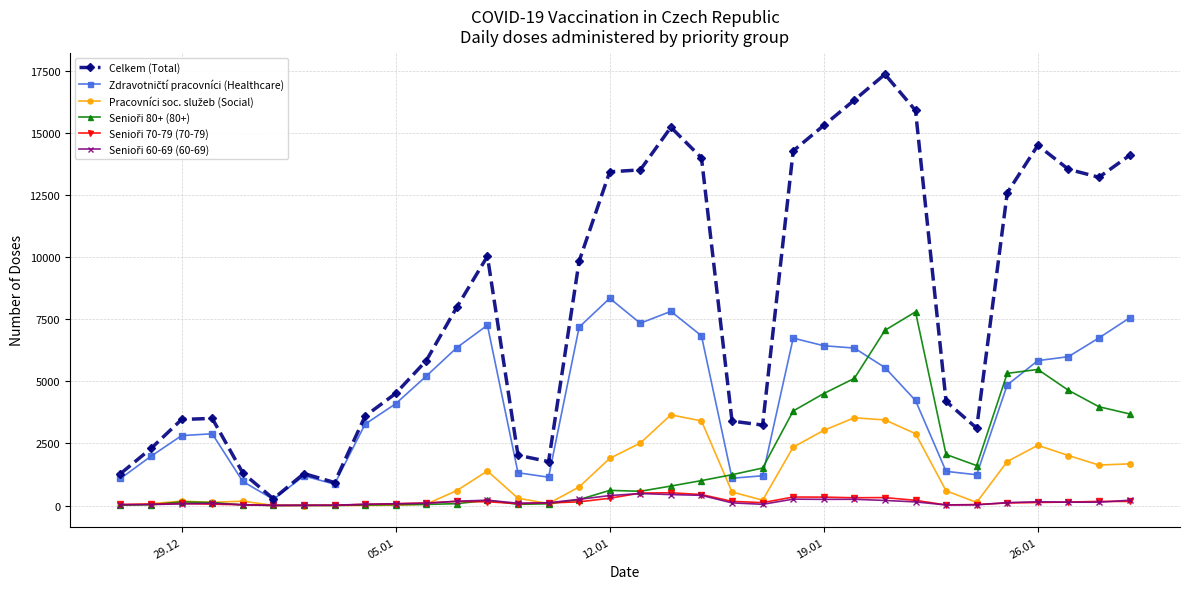

What is the greatest value displayed?

17382